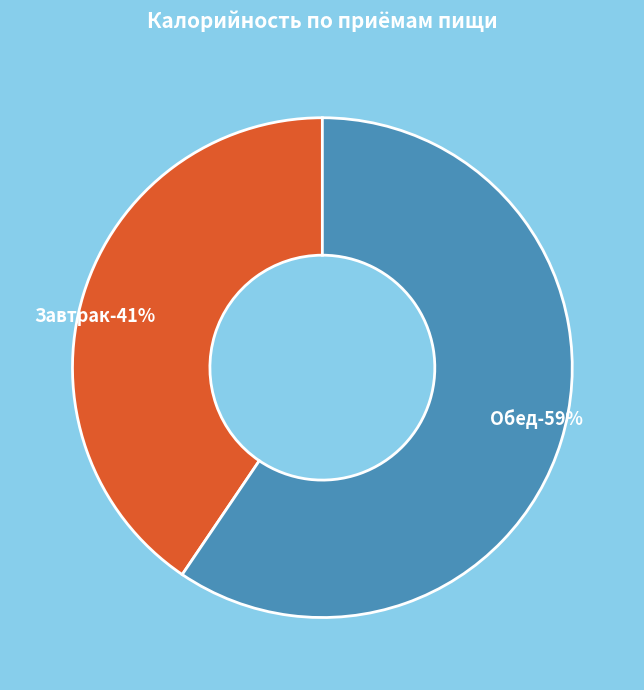

Does Обед account for over 50% of the chart?

Yes